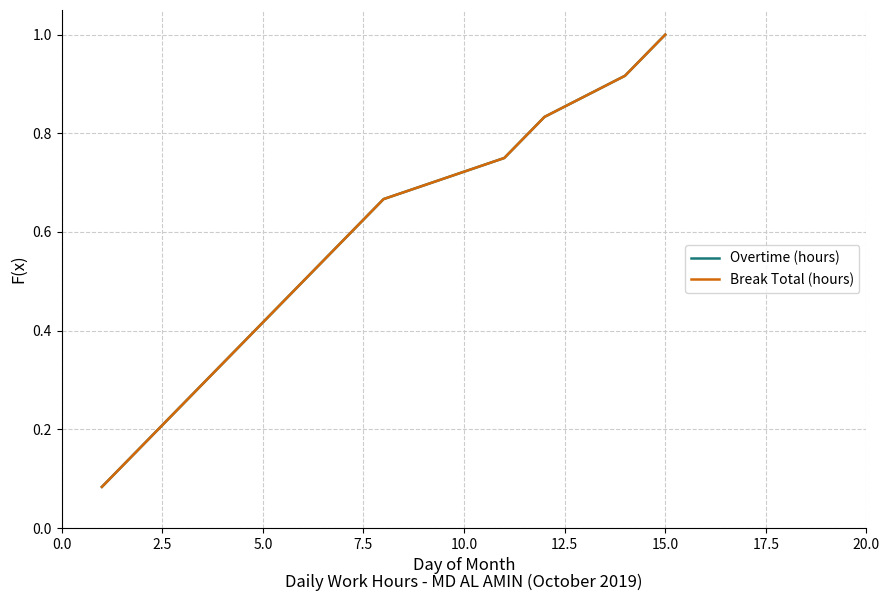

How many lines are shown in the chart?

2